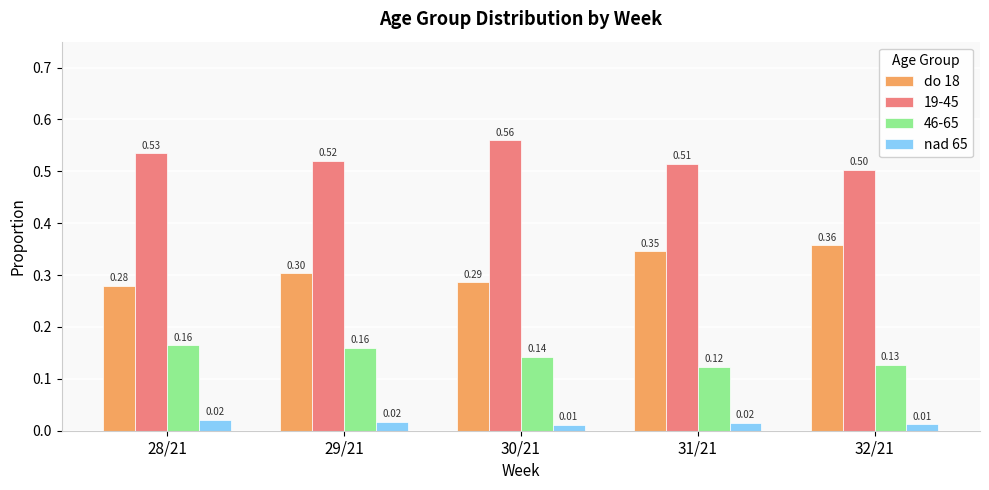

How many groups of bars are there?

5